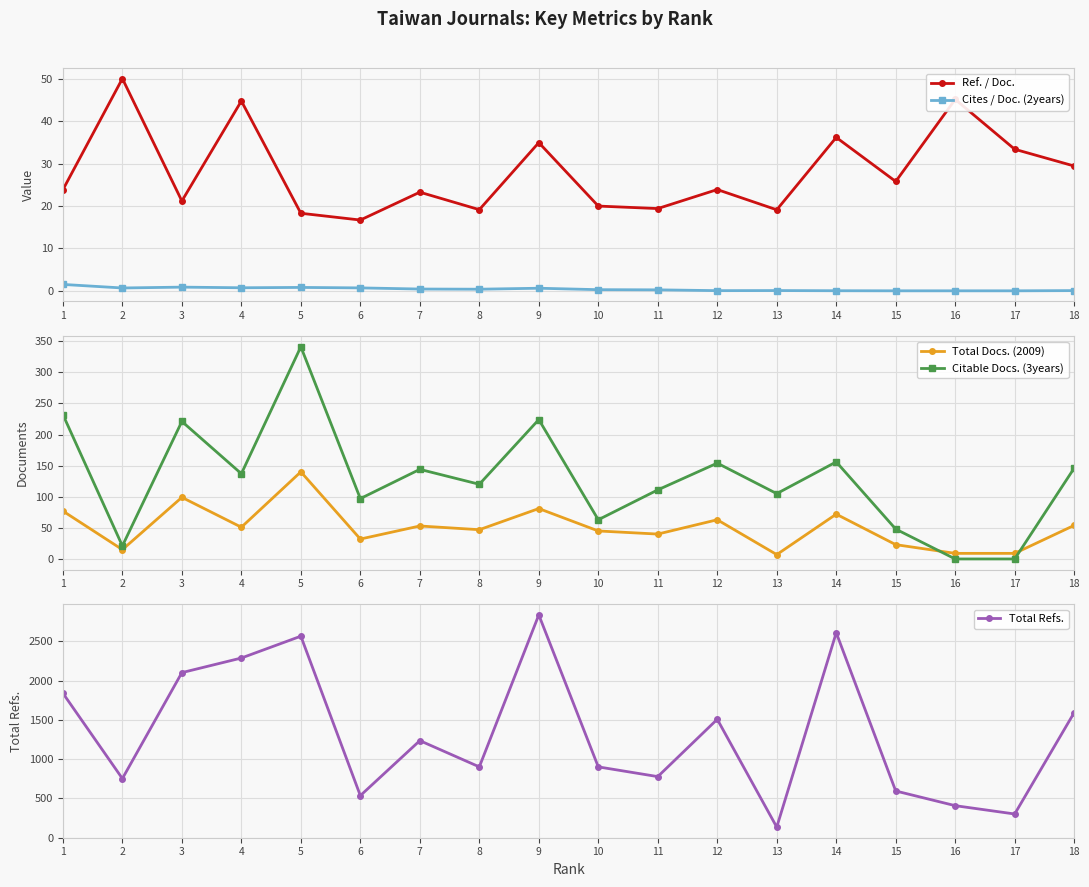

Where is the first local maximum for Ref. / Doc.?

2